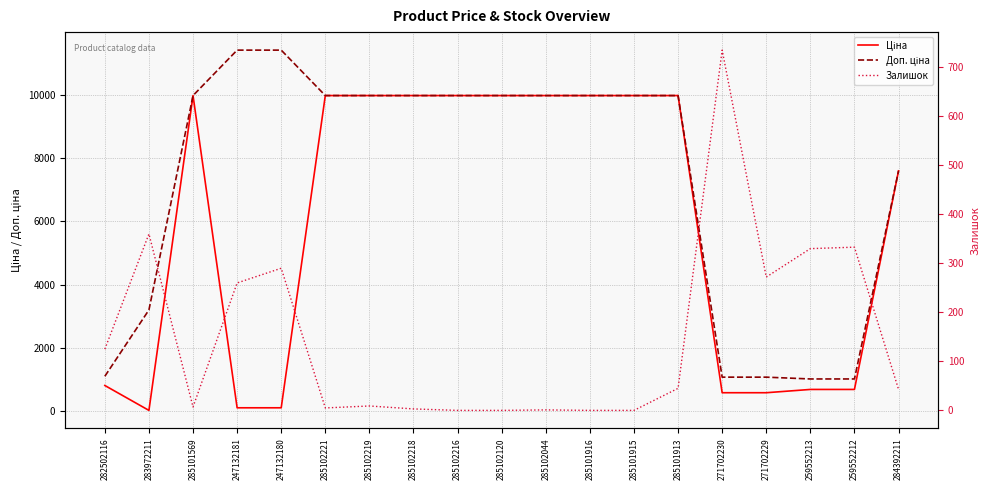

What is the maximum value shown in the chart?

11410.0